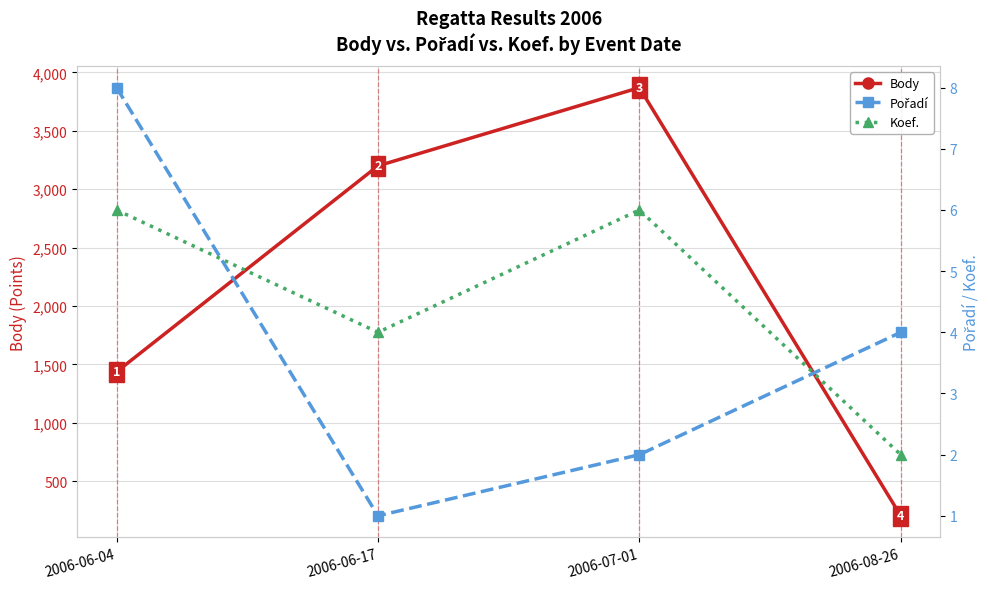

What is the difference between the highest and lowest values at 2006-06-17?

3199